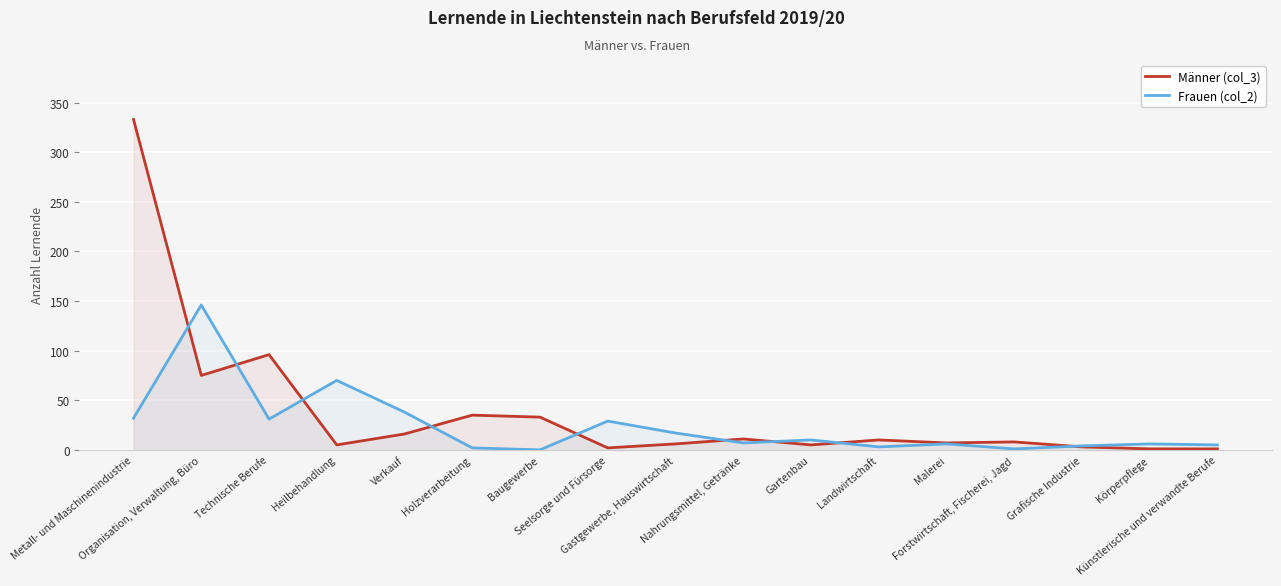

Reading left to right, what are all the values shown in this chart?

Männer (col_3): 333	75	96	5	16	35	33	2	6	11	5	10	7	8	3	1	1
Frauen (col_2): 32	146	31	70	38	2	0	29	17	7	10	3	6	1	4	6	5